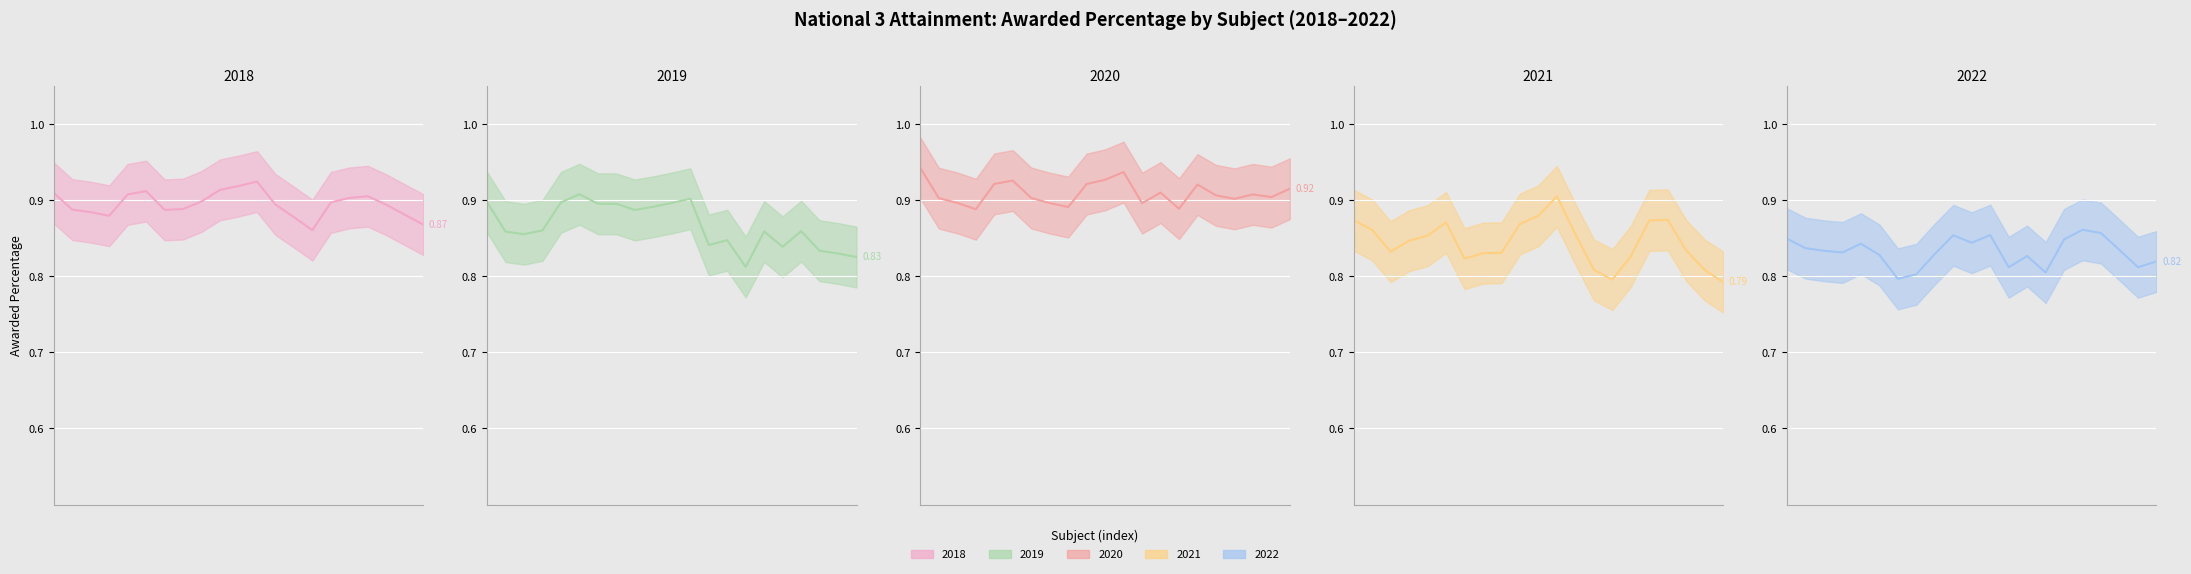

What is the sum of the Awarded Percentage 2021 values at Applications of Mathematics and People and Society?

1.6